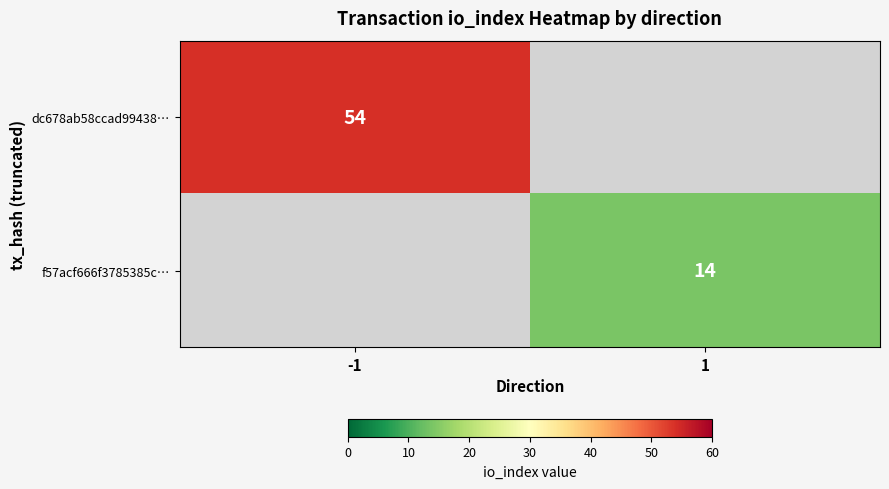

Is the value of dc678ab58ccad99438… at -1 greater than the value of f57acf666f3785385c… at 1?

Yes